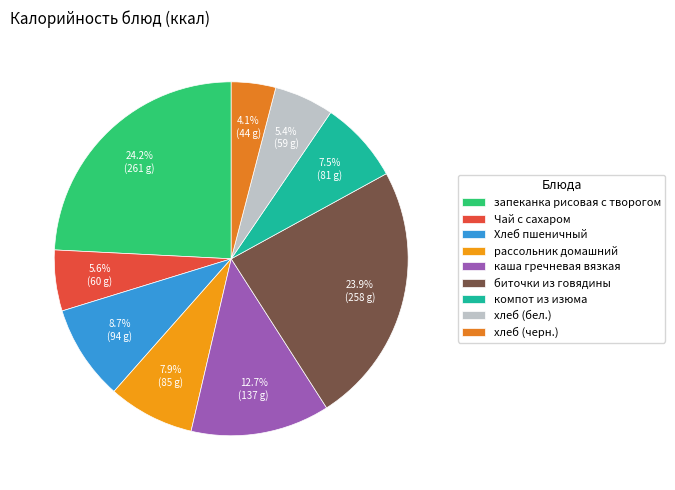

What percentage do хлеб (черн.) and Хлеб пшеничный together represent?

12.8%